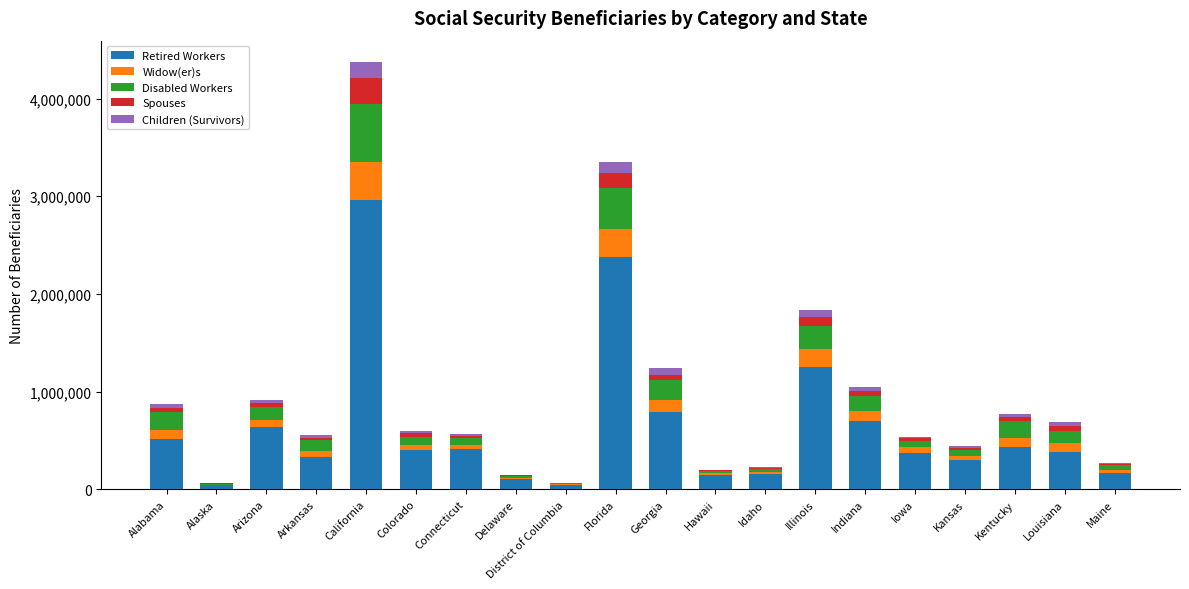

What is the total value across all series at Florida?

3346778